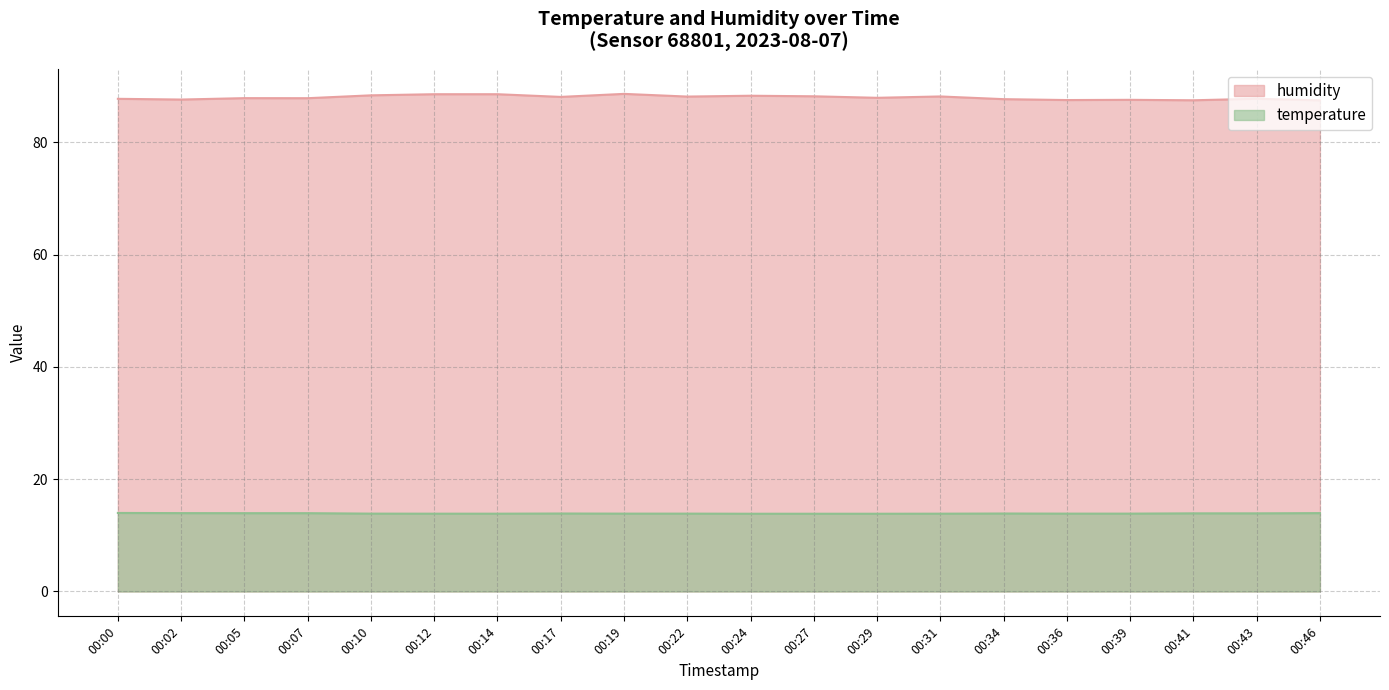

How many lines are shown in the chart?

2